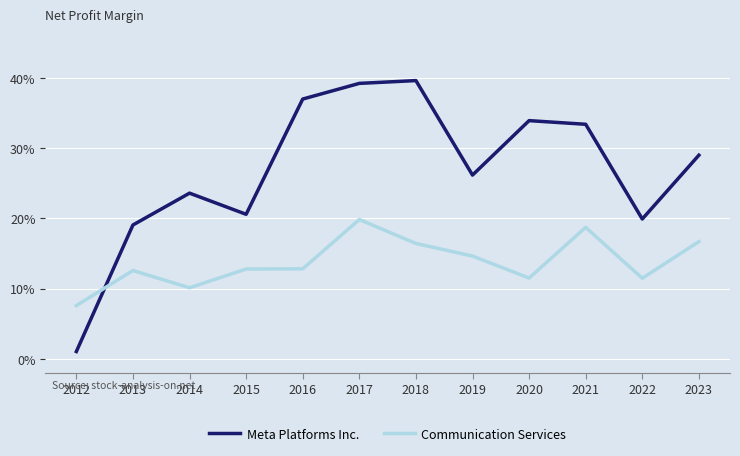

What are all the series names shown in the legend?

Meta Platforms Inc., Communication Services